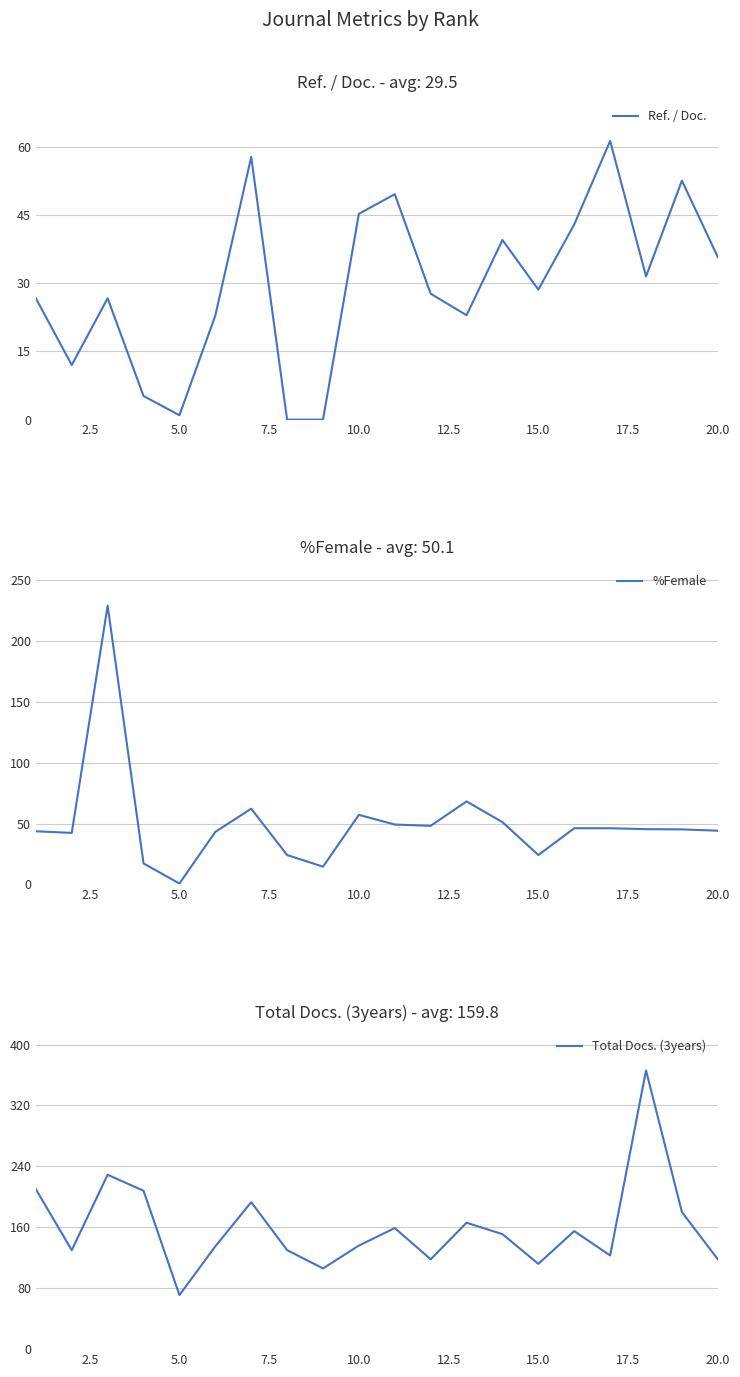

Rank the series by their average value, from highest to lowest.

Total Docs. (3years), %Female, Ref. / Doc.